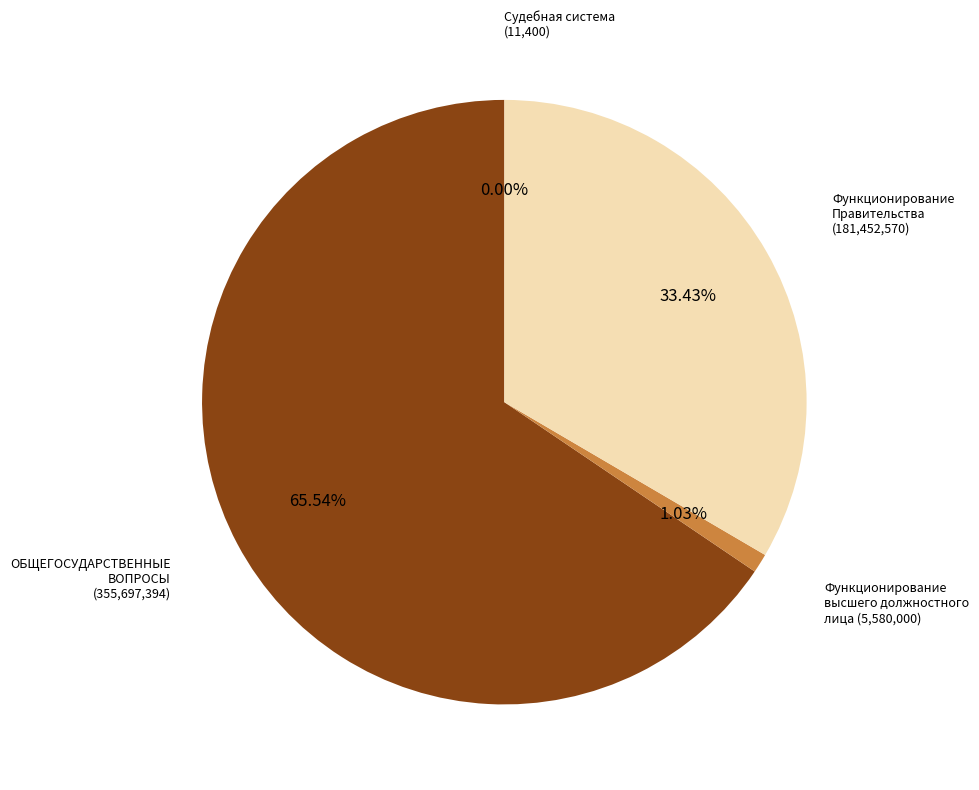

Which slice is the largest?

ОБЩЕГОСУДАРСТВЕННЫЕ ВОПРОСЫ